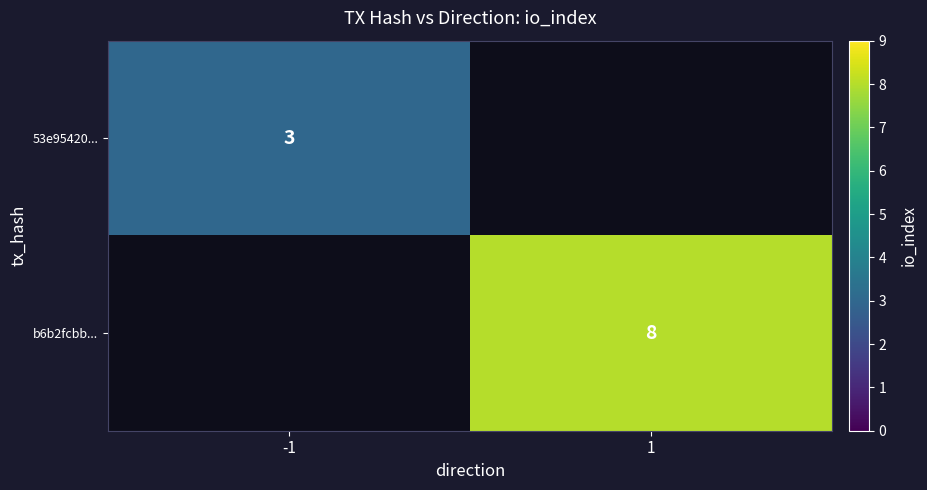

Is it true that b6b2fcbb... equals 5 at 1?

False